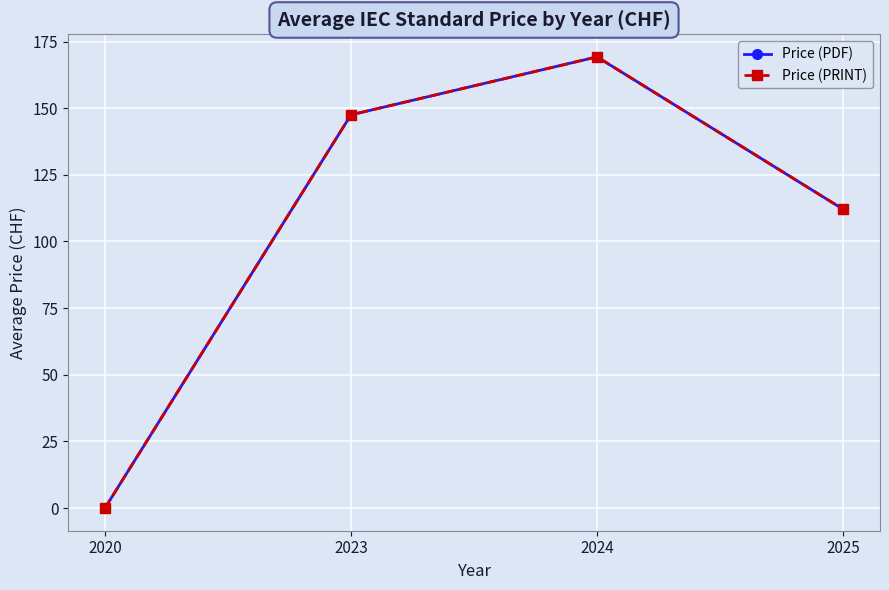

Does the chart have visible grid lines?

Yes